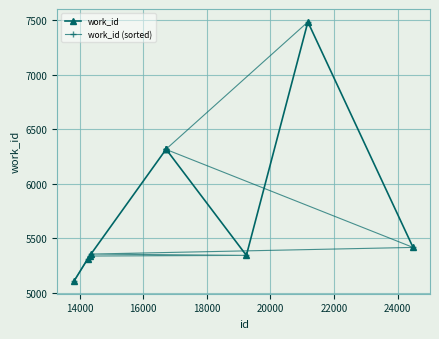

What is the maximum value for work_id?

7486